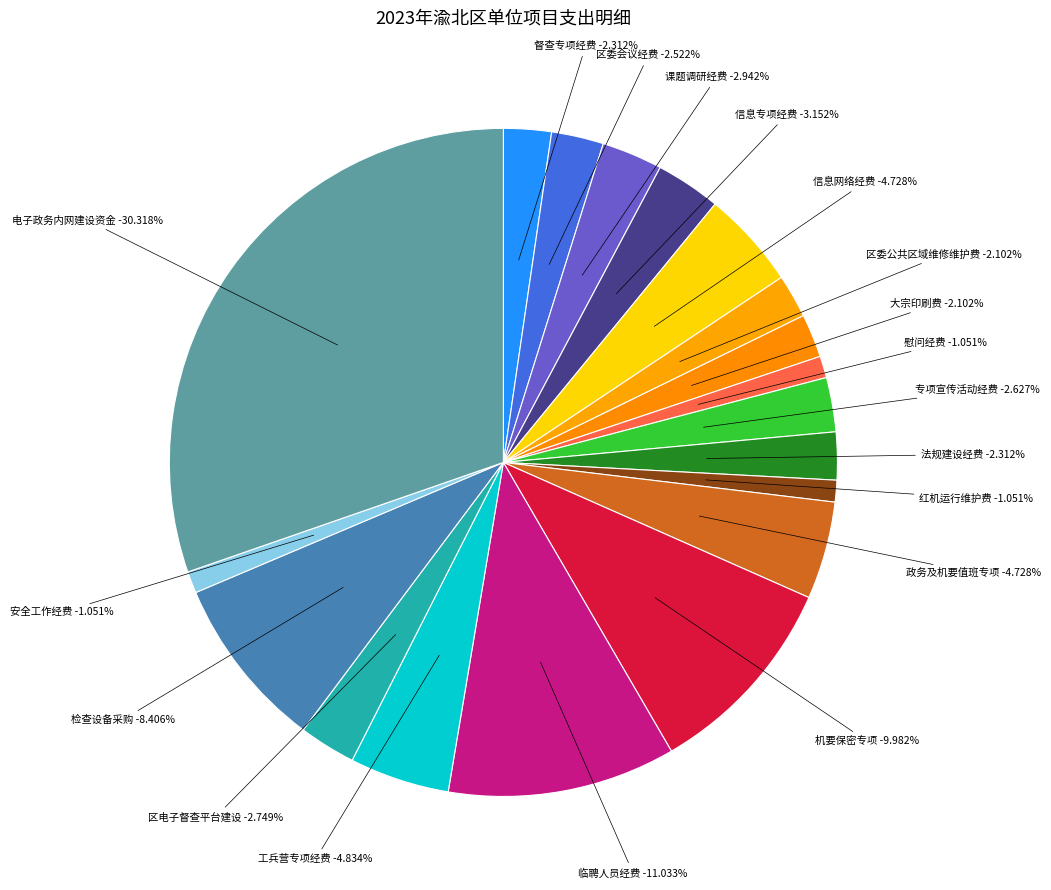

To the nearest percent, what is the difference between the largest and smallest slice percentages?

29%